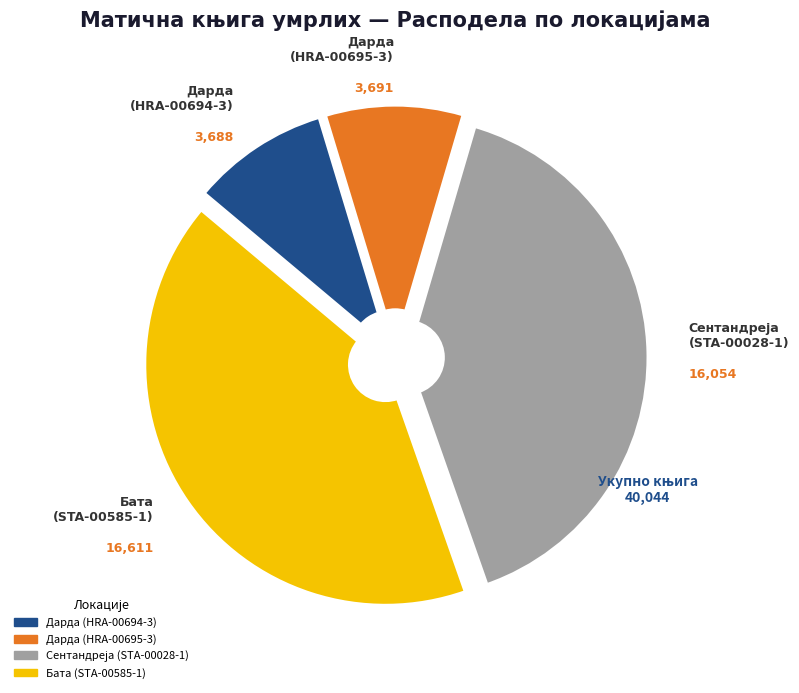

Which has a higher value, Дарда (HRA-00695-3) or Бата (STA-00585-1)?

Бата (STA-00585-1)